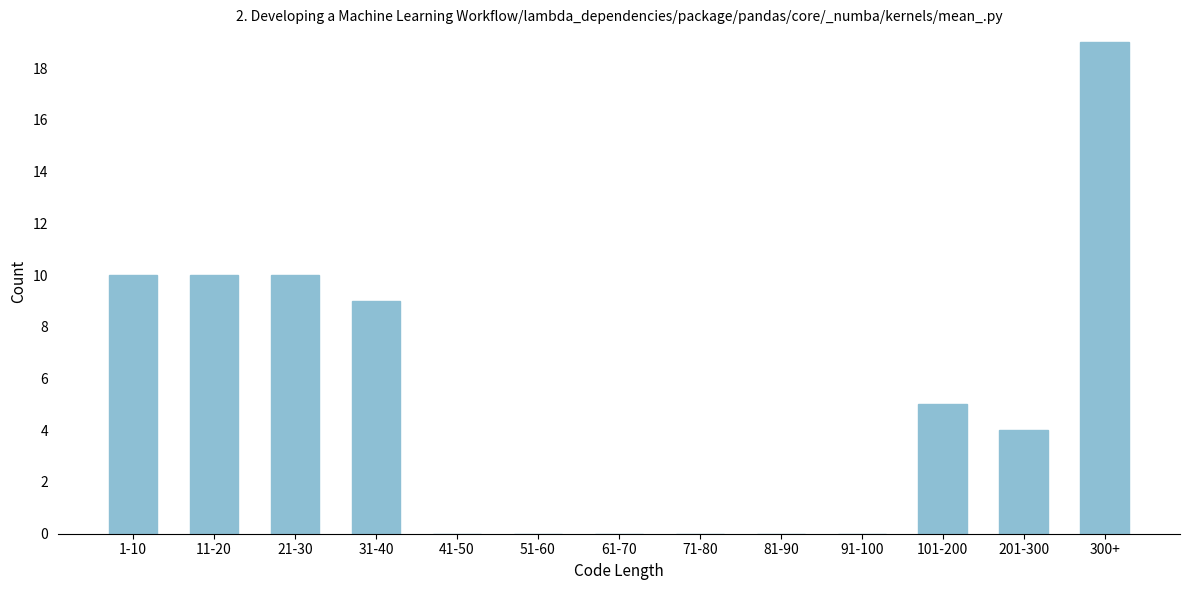

Reading right to left, what are all the values shown in this chart?

300+=19	201-300=4	101-200=5	91-100=0	81-90=0	71-80=0	61-70=0	51-60=0	41-50=0	31-40=9	21-30=10	11-20=10	1-10=10